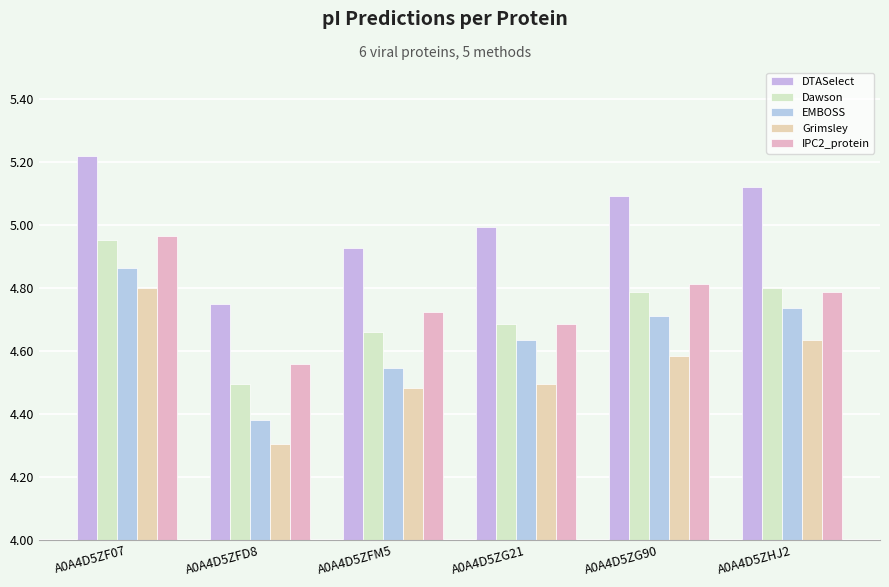

The value of DTASelect at A0A4D5ZF07 is 5.2. True or false?

True